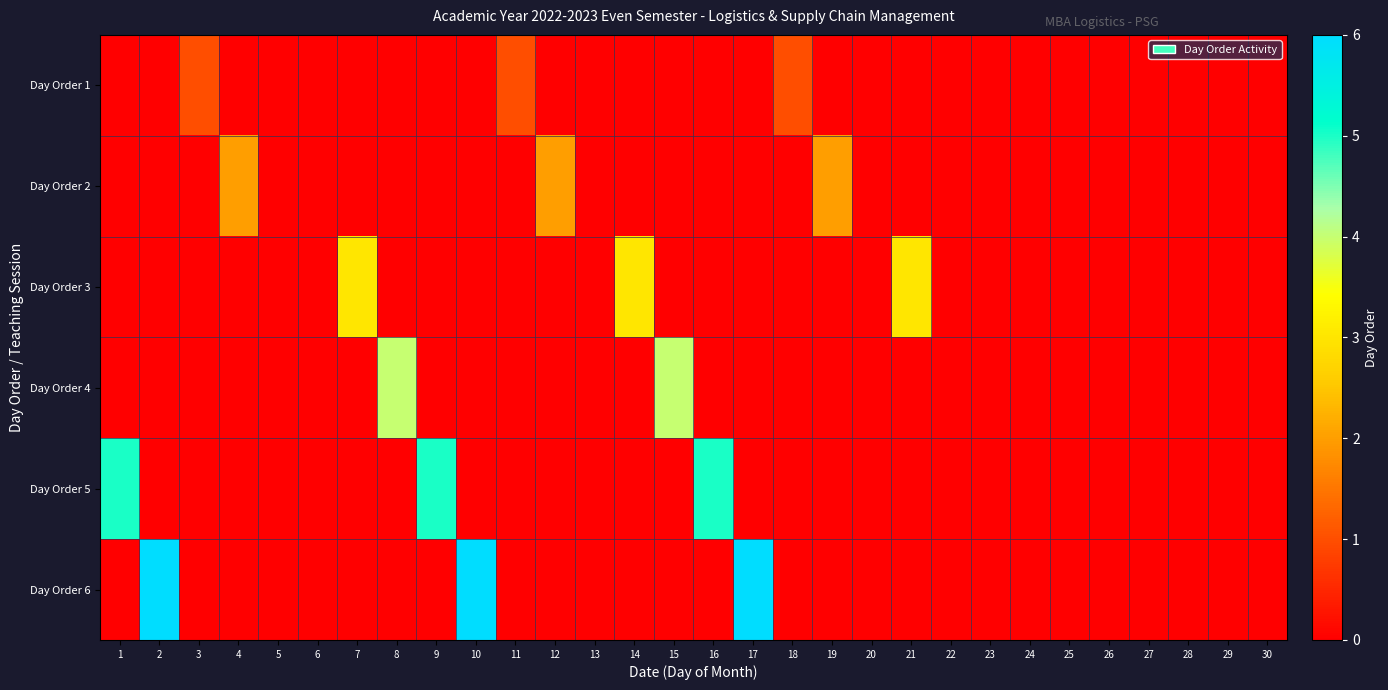

Reading left to right, transcribe all the data shown in this chart.

Day Order 1: 1=0	2=0	3=1	4=0	5=0	6=0	7=0	8=0	9=0	10=0	11=1	12=0	13=0	14=0	15=0	16=0	17=0	18=1	19=0	20=0	21=0	22=0	23=0	24=0	25=0	26=0	27=0	28=0	29=0	30=0
Day Order 2: 1=0	2=0	3=0	4=2	5=0	6=0	7=0	8=0	9=0	10=0	11=0	12=2	13=0	14=0	15=0	16=0	17=0	18=0	19=2	20=0	21=0	22=0	23=0	24=0	25=0	26=0	27=0	28=0	29=0	30=0
Day Order 3: 1=0	2=0	3=0	4=0	5=0	6=0	7=3	8=0	9=0	10=0	11=0	12=0	13=0	14=3	15=0	16=0	17=0	18=0	19=0	20=0	21=3	22=0	23=0	24=0	25=0	26=0	27=0	28=0	29=0	30=0
Day Order 4: 1=0	2=0	3=0	4=0	5=0	6=0	7=0	8=4	9=0	10=0	11=0	12=0	13=0	14=0	15=4	16=0	17=0	18=0	19=0	20=0	21=0	22=0	23=0	24=0	25=0	26=0	27=0	28=0	29=0	30=0
Day Order 5: 1=5	2=0	3=0	4=0	5=0	6=0	7=0	8=0	9=5	10=0	11=0	12=0	13=0	14=0	15=0	16=5	17=0	18=0	19=0	20=0	21=0	22=0	23=0	24=0	25=0	26=0	27=0	28=0	29=0	30=0
Day Order 6: 1=0	2=6	3=0	4=0	5=0	6=0	7=0	8=0	9=0	10=6	11=0	12=0	13=0	14=0	15=0	16=0	17=6	18=0	19=0	20=0	21=0	22=0	23=0	24=0	25=0	26=0	27=0	28=0	29=0	30=0